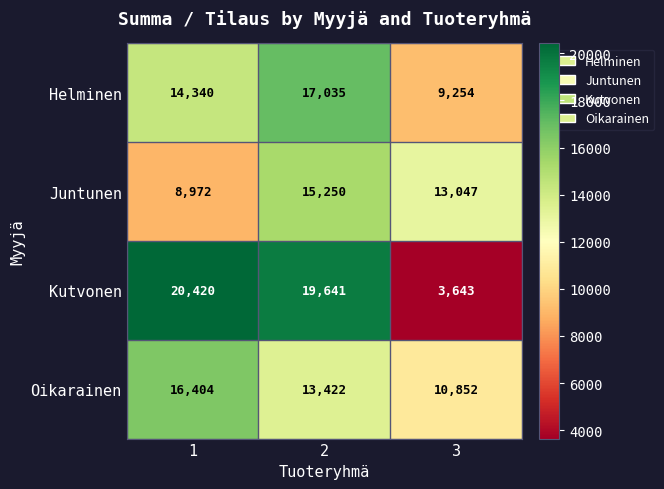

Which label corresponds to the largest value in the chart?

1